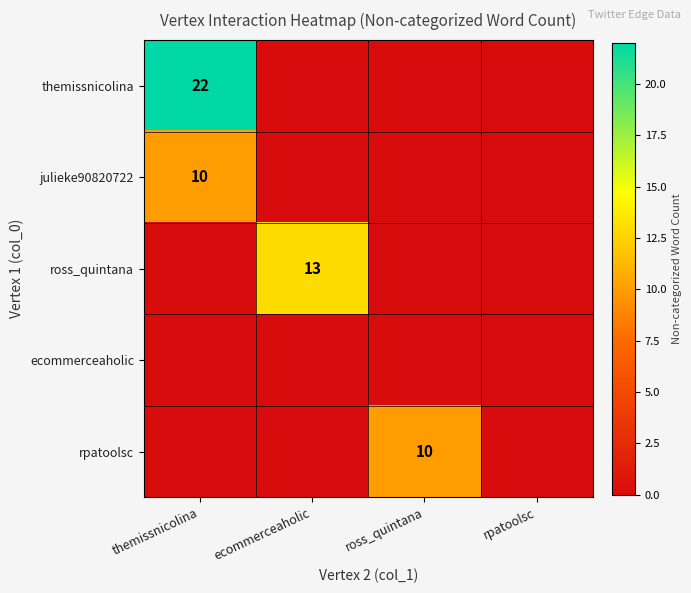

At which category is the sum across all series the highest?

themissnicolina